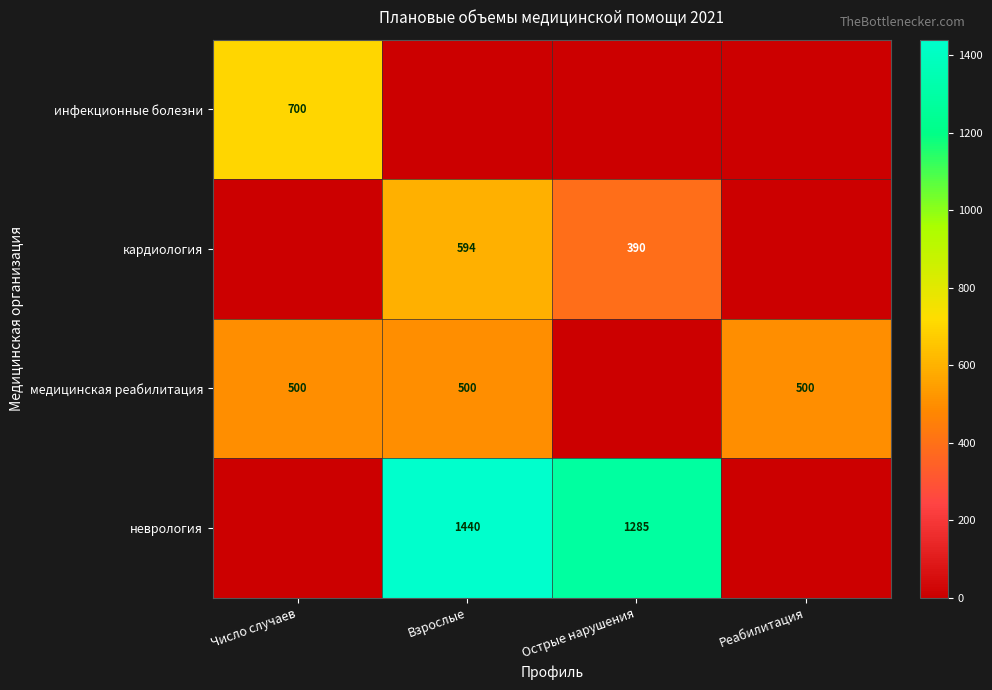

Is the value of неврология at Взрослые greater than the value of инфекционные болезни at Число случаев?

Yes